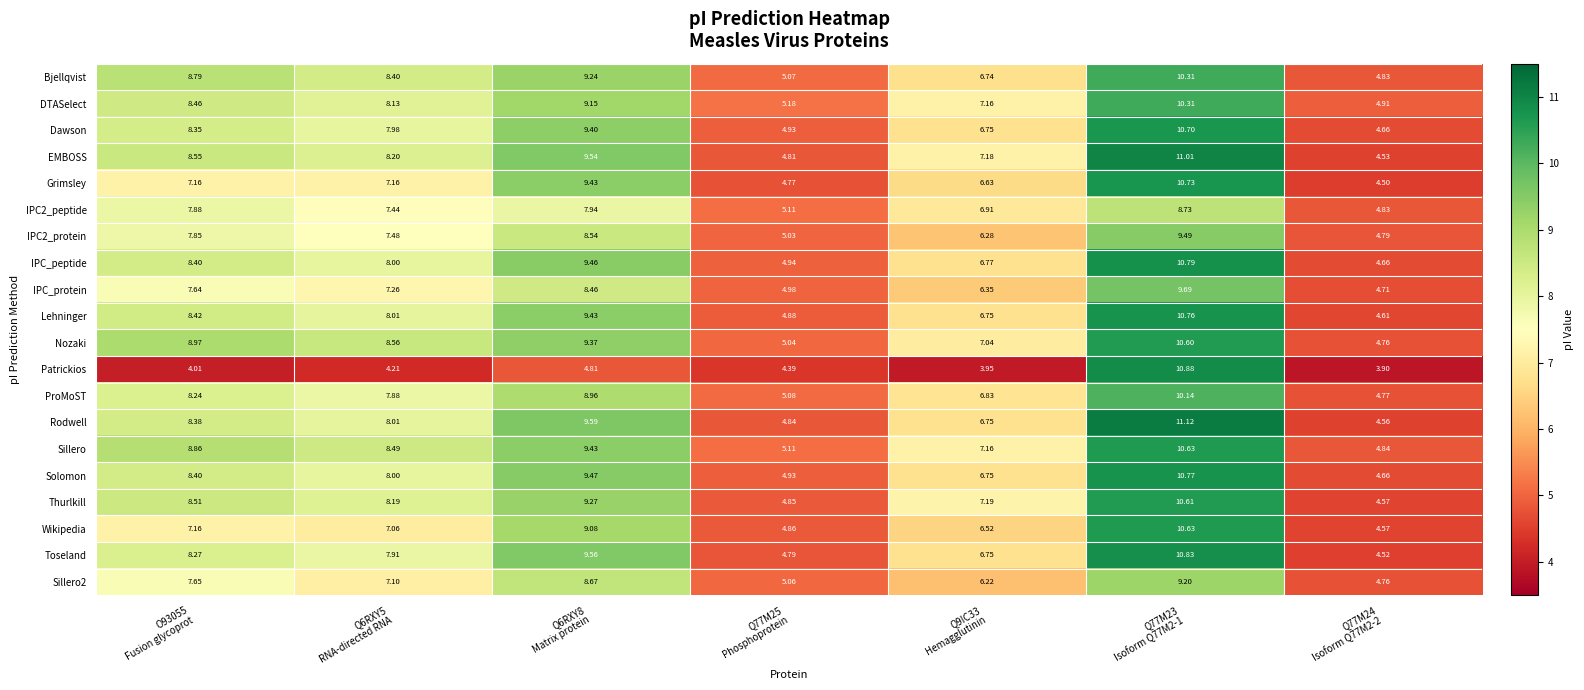

At which category is the sum across all series the highest?

Q77M23
Isoform Q77M2-1